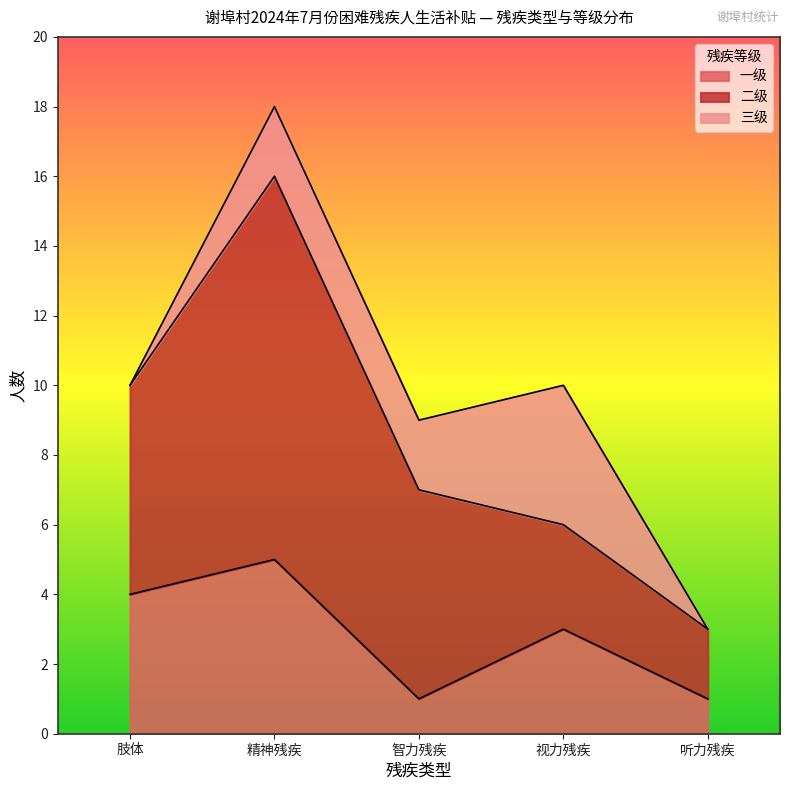

Is it true that 二级 equals 11 at 精神残疾?

True